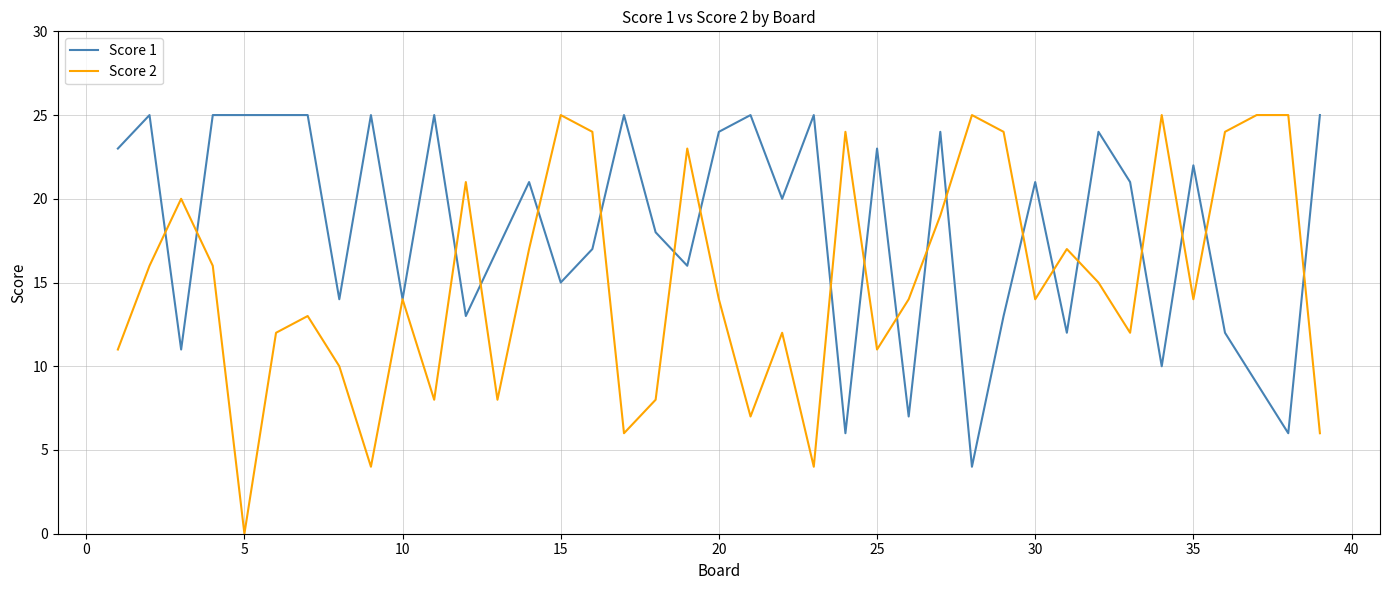

Rank the series by their average value, from lowest to highest.

Score 2, Score 1